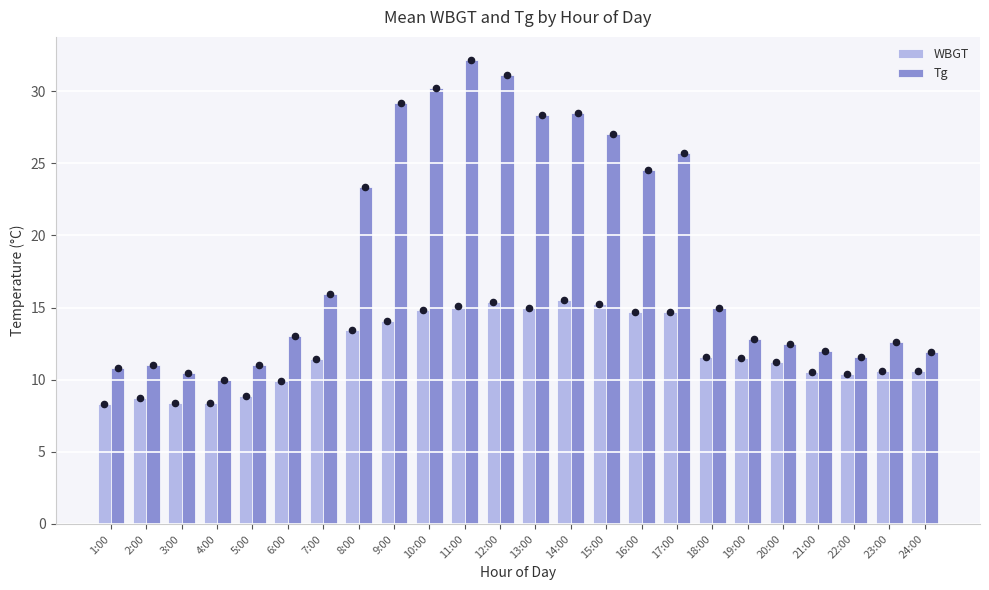

Which series reaches the maximum Y coordinate?

Tg